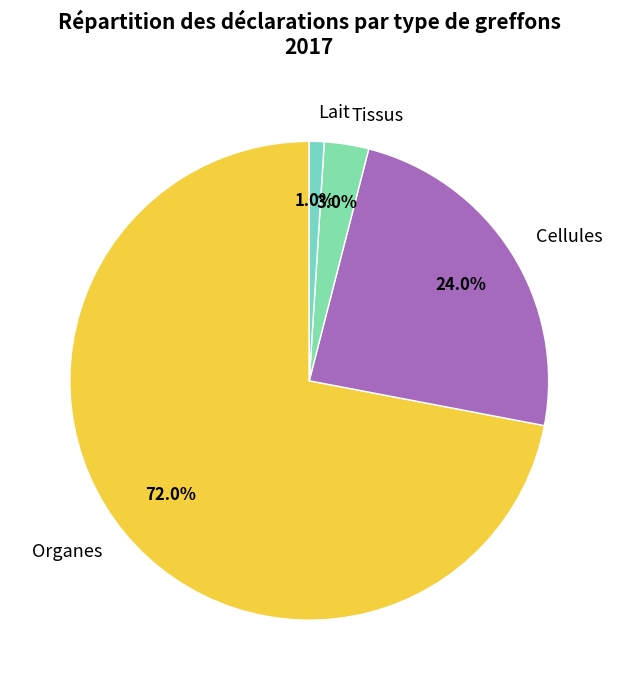

Count the number of slices in the pie.

4